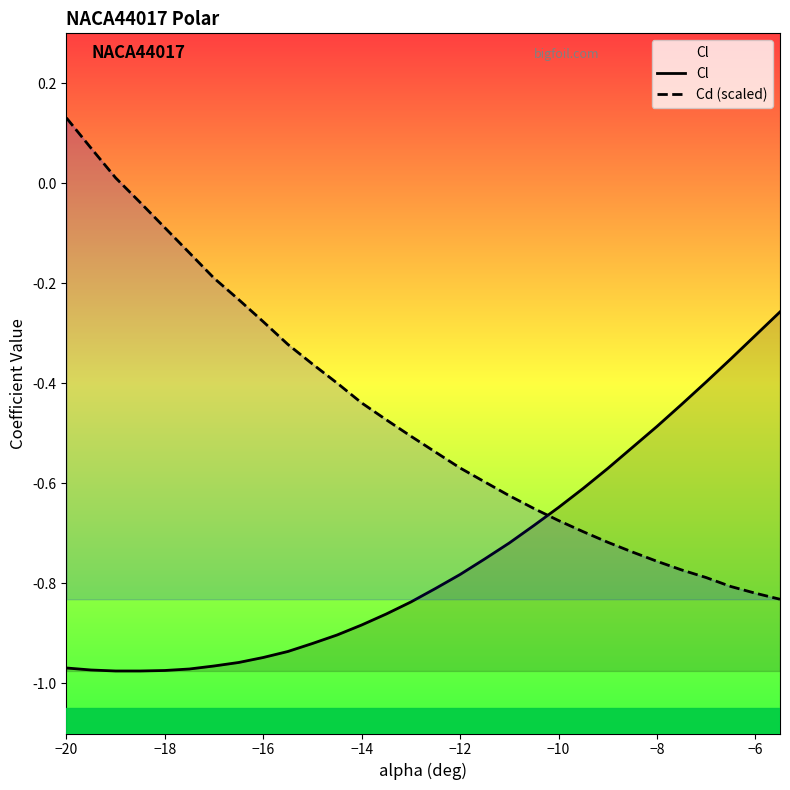

Reading left to right, list all the values displayed in this chart.

Cl: -1.0	-1.0	-1.0	-1.0	-1.0	-1.0	-1.0	-1.0	-0.9	-0.9	-0.9	-0.9	-0.9	-0.9	-0.8	-0.8	-0.8	-0.8	-0.7	-0.7	-0.6	-0.6	-0.6	-0.5	-0.5	-0.4	-0.4	-0.4	-0.3	-0.3
Cd (scaled): 0.1	0.1	0.0	-0.0	-0.1	-0.1	-0.2	-0.2	-0.3	-0.3	-0.4	-0.4	-0.4	-0.5	-0.5	-0.5	-0.6	-0.6	-0.6	-0.7	-0.7	-0.7	-0.7	-0.7	-0.8	-0.8	-0.8	-0.8	-0.8	-0.8